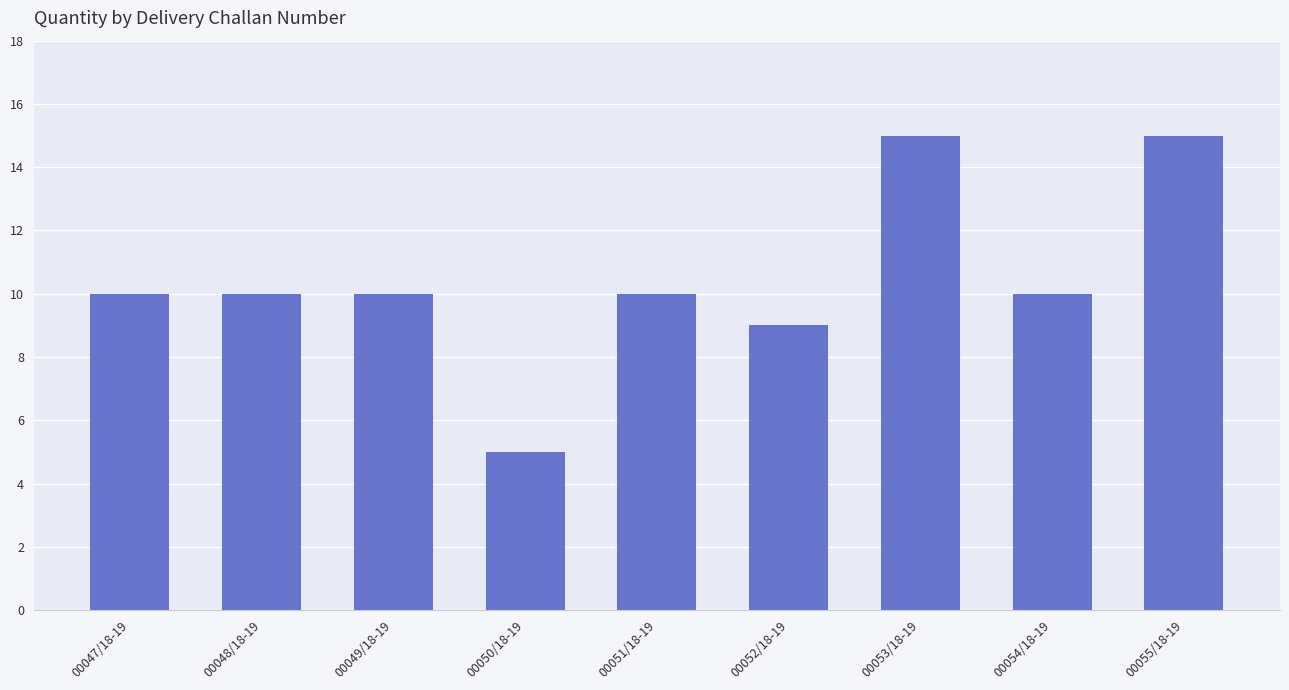

What is the smallest value displayed?

5